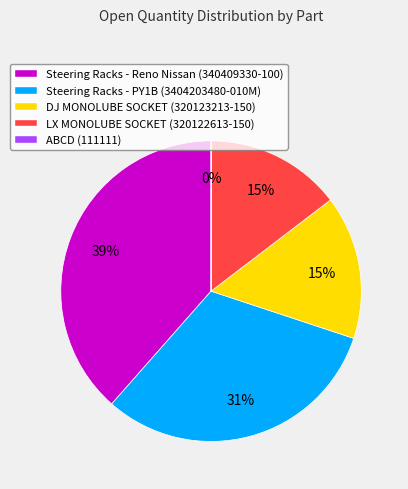

Approximately how many times larger is the value at Steering Racks - Reno Nissan (340409330-100) compared to LX MONOLUBE SOCKET (320122613-150)?

2.6